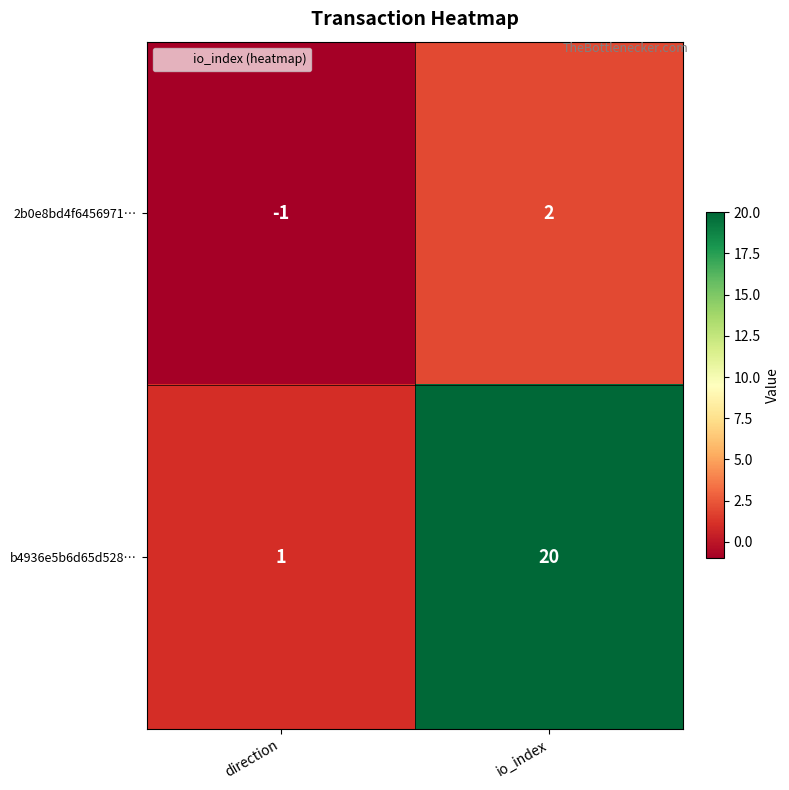

Reading right to left, list all the values displayed in this chart.

2b0e8bd4f6456971…: 2	-1
b4936e5b6d65d528…: 20	1